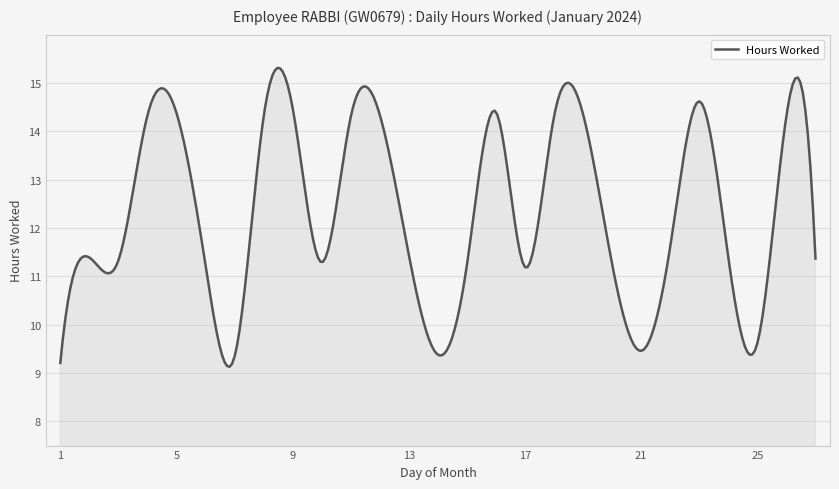

What is the smallest value displayed?

9.1